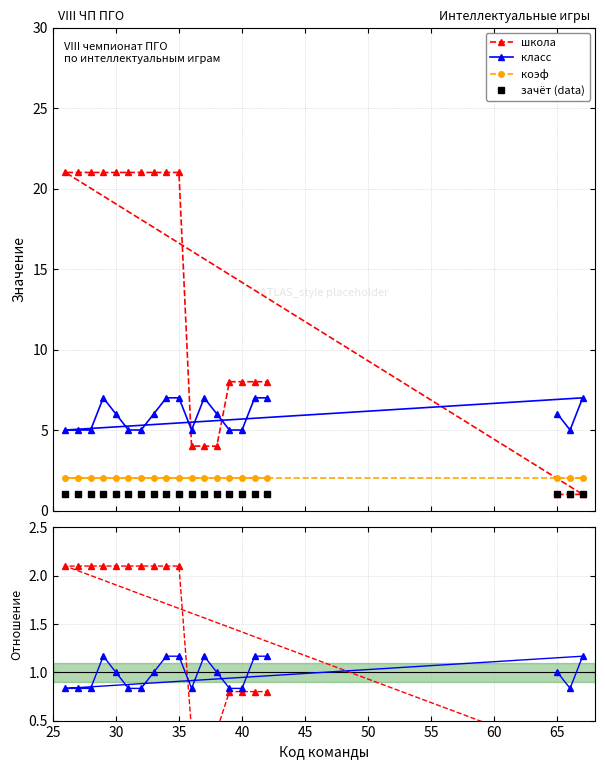

How many lines are shown in the chart?

6